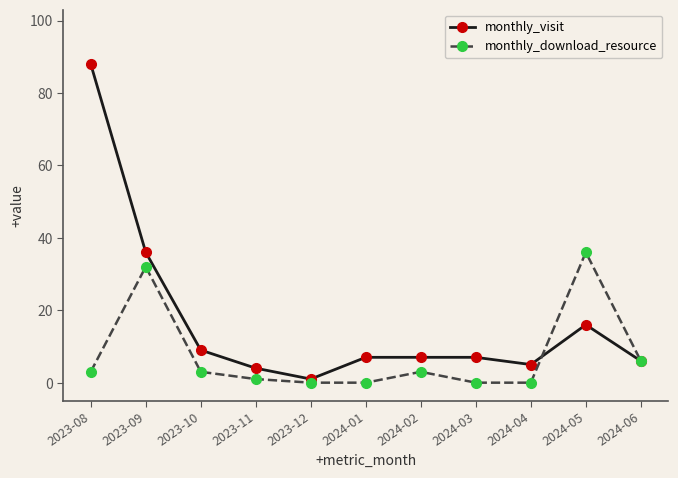

Is the value of monthly_visit at 2024-02 greater than the value of monthly_download_resource at 2023-12?

Yes